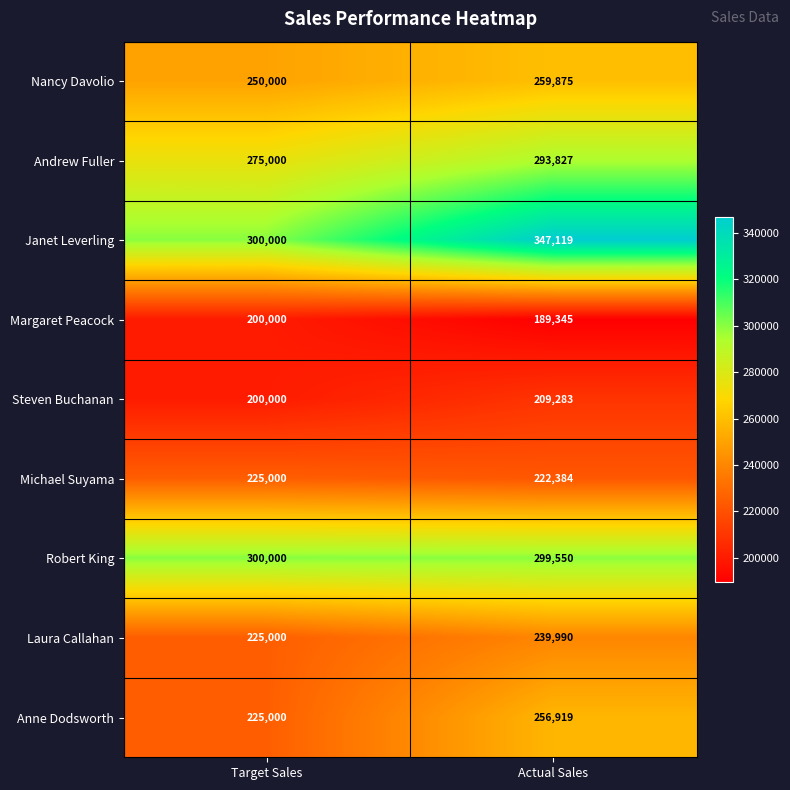

What is the spread (max minus min) of values at Target Sales?

100000